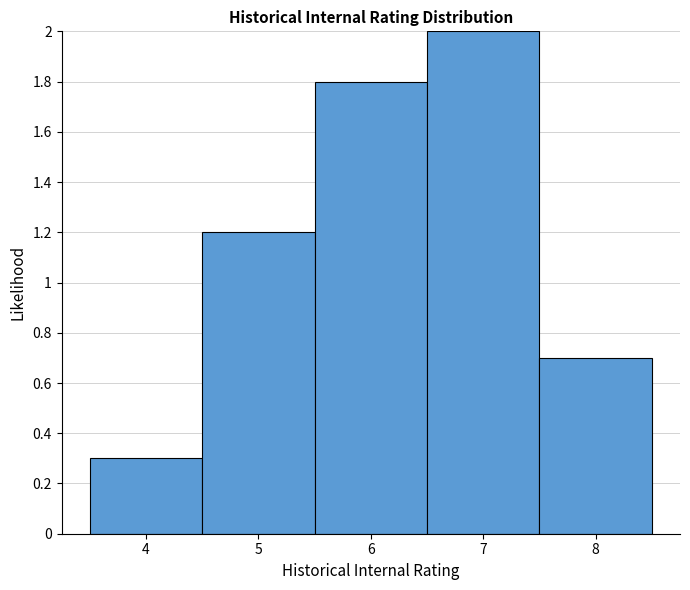

Which range on the x-axis has the tallest bar?

6.5 to 7.5